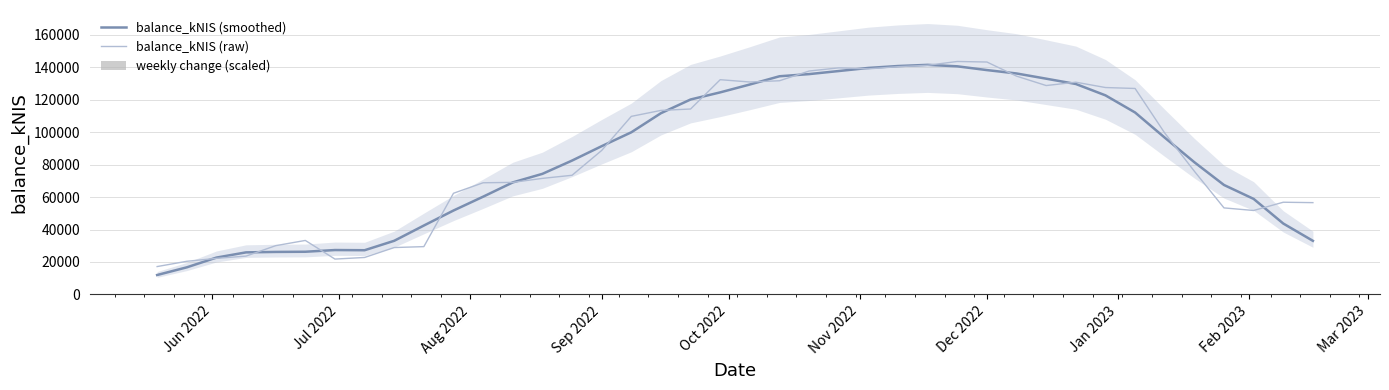

Reading right to left, what are all the values shown in this chart?

balance_kNIS (smoothed): 33032.4	43699.8	58888.6	67473.8	81503.3	96667.2	112170.4	122739.5	129755.5	133019.0	136232.2	138318.0	140643.9	141543.8	140822.9	139644.2	137736.7	135847.4	134509.2	129433.1	124576.6	120183.8	111740.5	99952.1	91397.4	82519.3	74330.6	69052.1	60253.6	51723.2	42464.8	33053.5	27235.4	27352.9	26298.9	26188.8	25914.6	22692.6	16682.7	11959.1
balance_kNIS (raw): 56582.2	56833.2	51746.6	53337.2	75943.7	99508.1	126980.7	127566.0	130853.6	128788.9	134588.2	143298.2	143632.4	141282.4	140418.4	139087.8	139693.8	137738.9	131744.6	130972.2	132396.6	114313.4	113456.1	109780.9	88755.4	73454.6	71539.9	69065.8	68837.2	62363.2	29461.8	28887.9	22773.8	21780.8	33272.6	30049.1	23618.2	22223.3	20409.5	17162.6
weekly change (scaled): 0.1	1.0	0.7	4.8	9.2	10.2	5.6	0.8	0.2	0.7	2.9	1.8	0.4	0.6	0.4	0.1	0.3	1.6	1.4	0.1	3.3	3.8	0.9	4.9	7.3	3.4	0.9	0.5	1.3	7.9	6.7	1.3	1.4	2.1	1.7	1.9	1.6	0.6	1.0	1.3